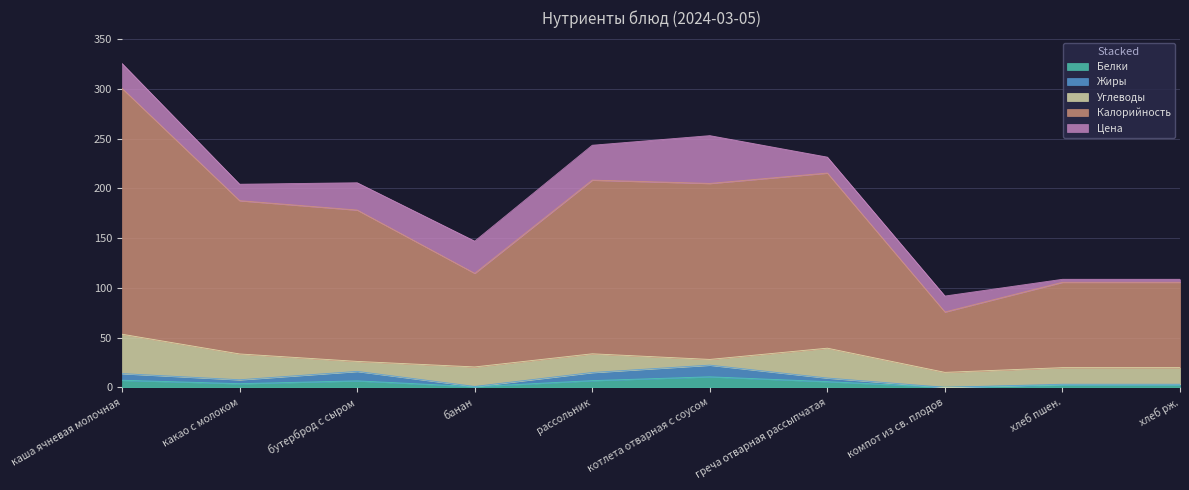

True or false: Жиры and Белки intersect in this chart.

False